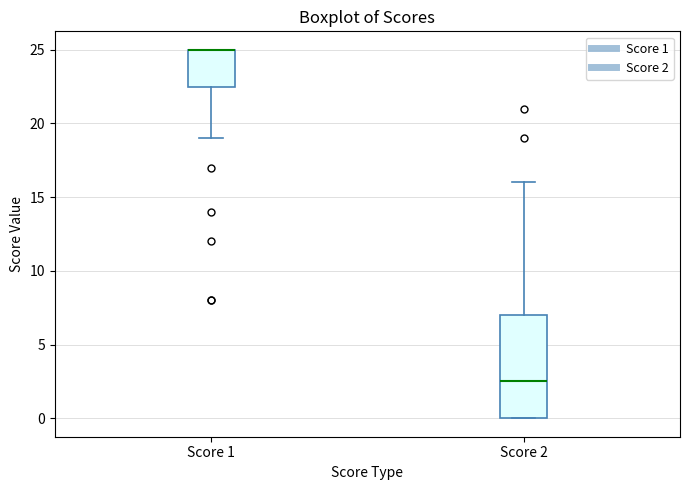

Where is the lower edge of the box for Score 1 on the y-axis? The values are not printed on the chart, so give them approximately, as read against the axis.

22.5